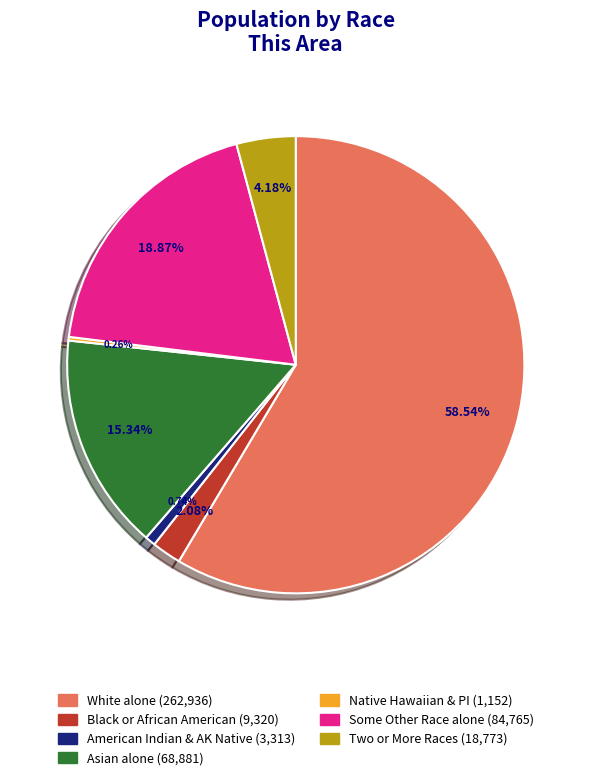

Does any single category account for the majority?

Yes